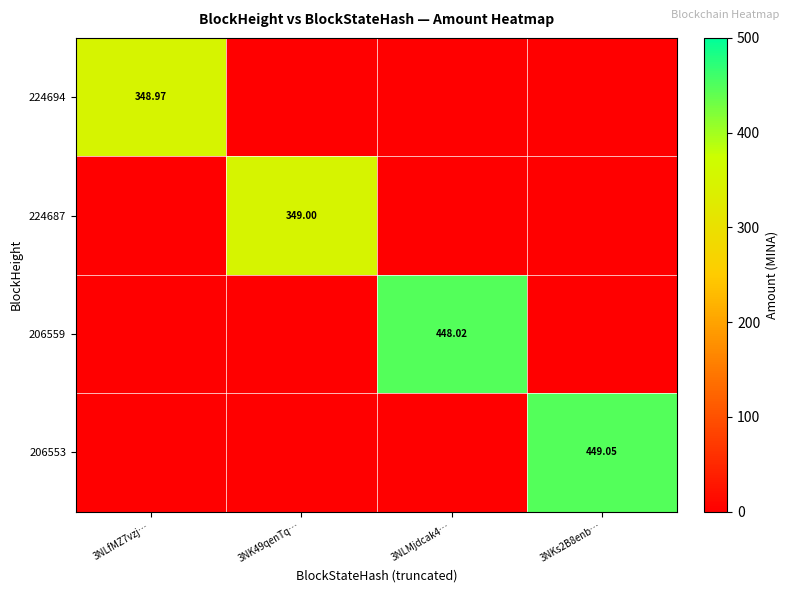

Is the value of 206559 at 3NKs2B8enb… greater than the value of 206553 at 3NLfMZ7vzj…?

No